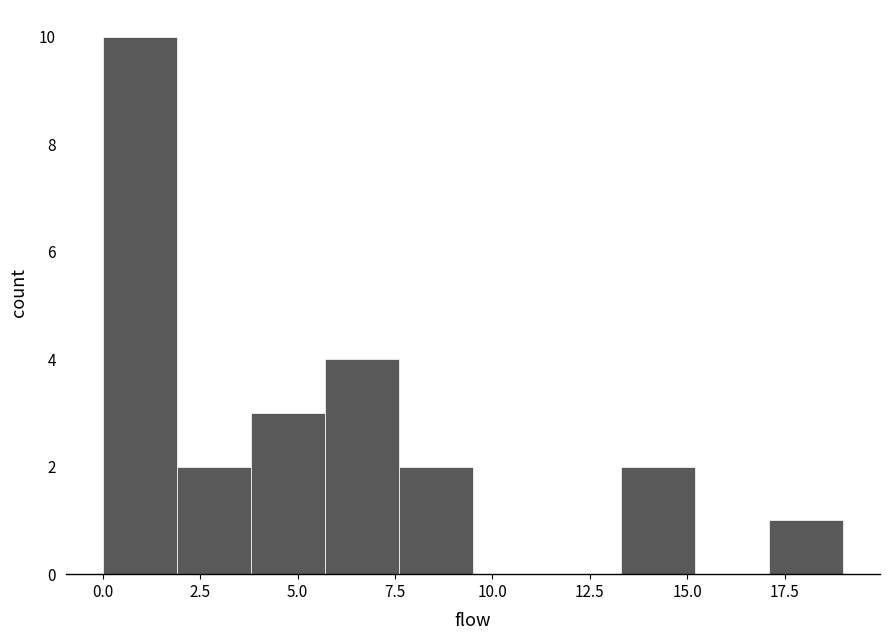

Read against the x-axis, roughly where is the centre of the tallest bar?

1.0